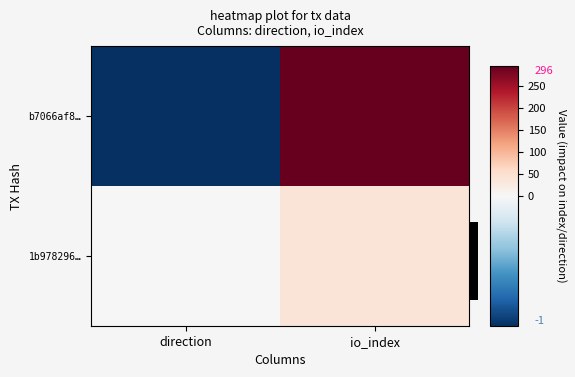

Rank the series at direction from highest to lowest value.

1b978296…, b7066af8…